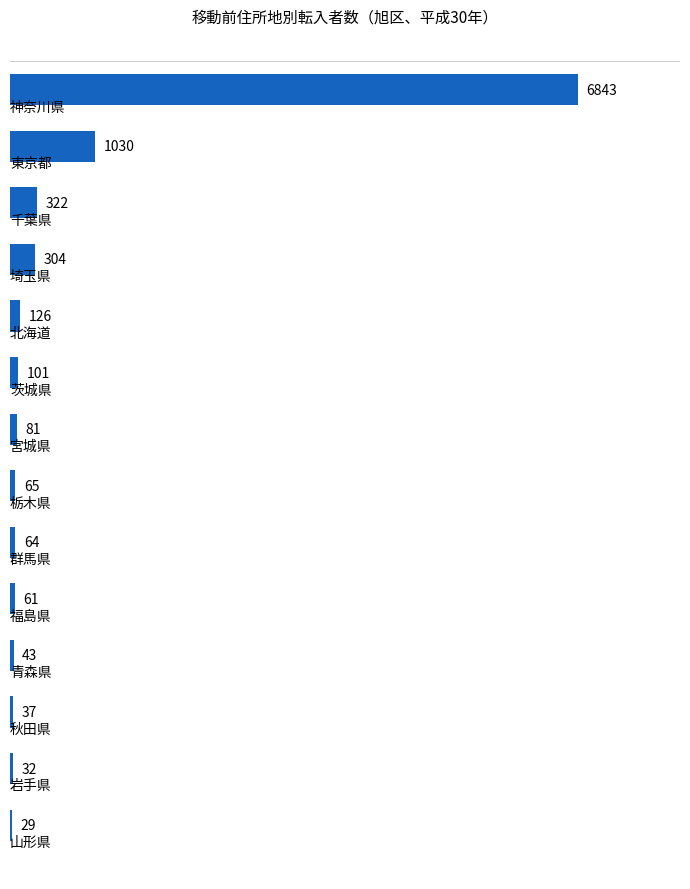

What is the maximum value shown in the chart?

6843